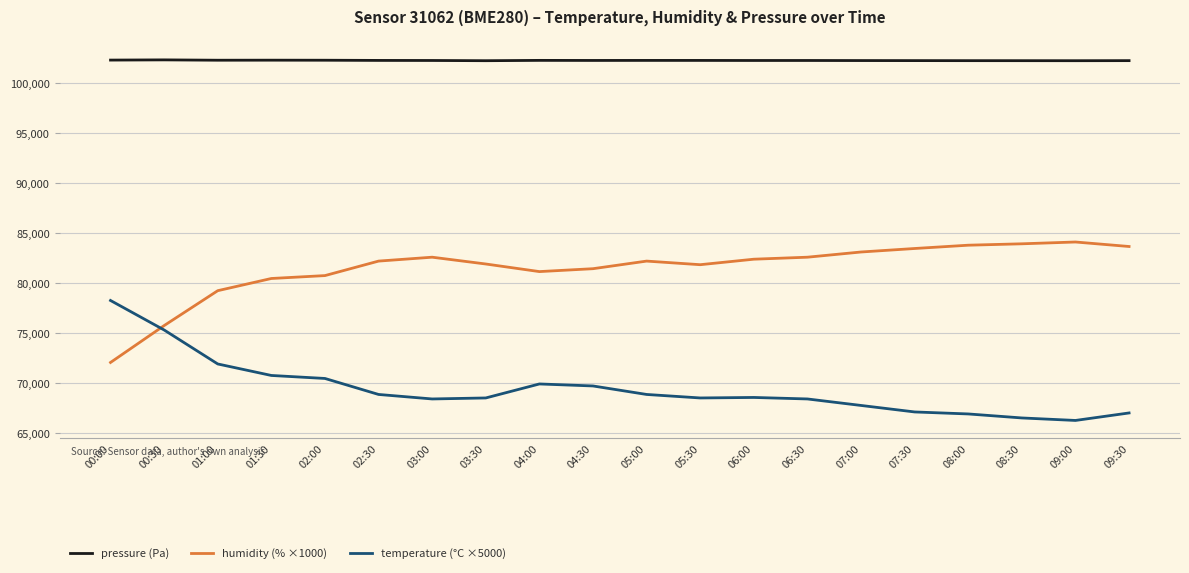

Does the chart have visible grid lines?

Yes